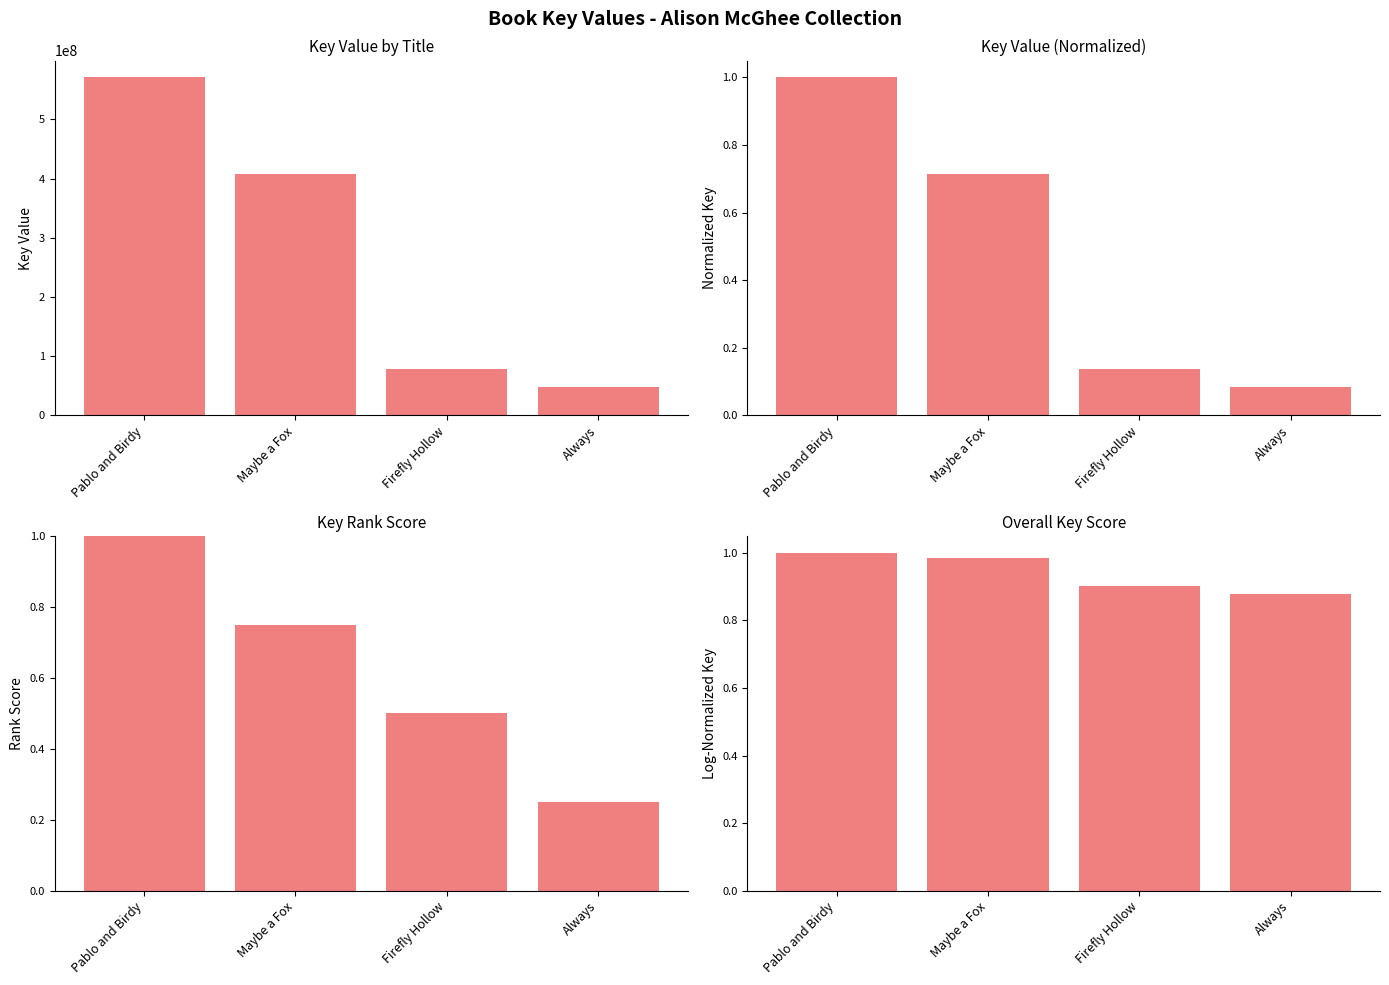

At how many categories does at least one series exceed 373115263?

2